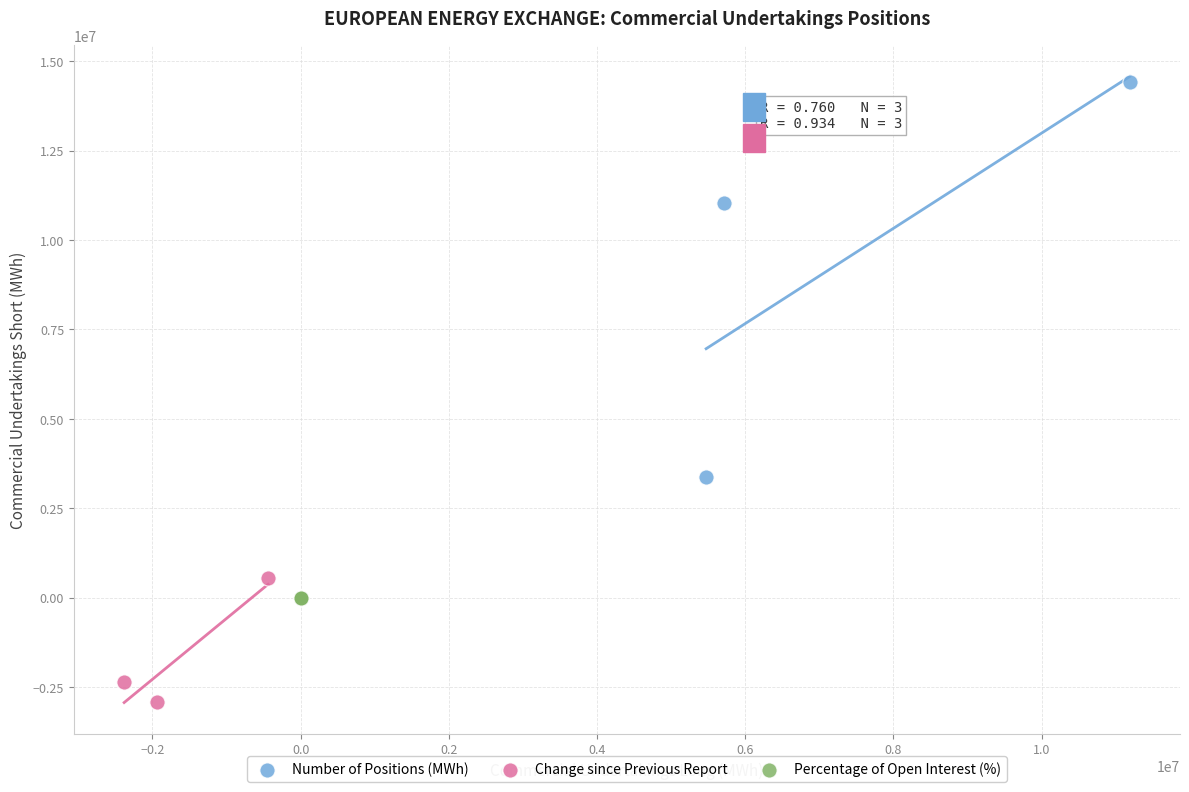

What are all the series names shown in the legend?

Number of Positions (MWh), Change since Previous Report, Percentage of Open Interest (%)